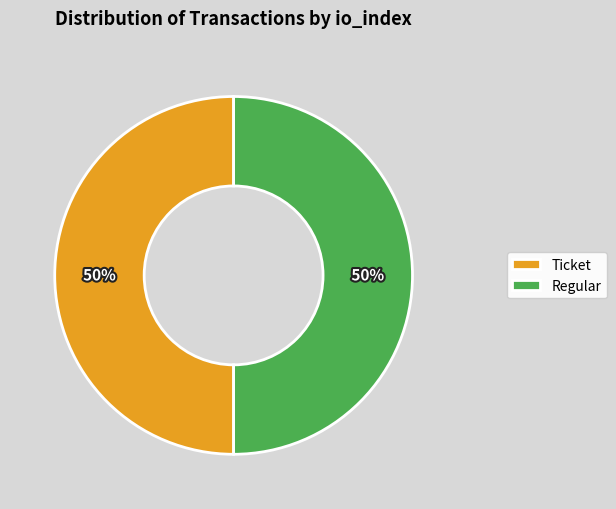

What percentage is the Regular slice, to the nearest percent?

50%